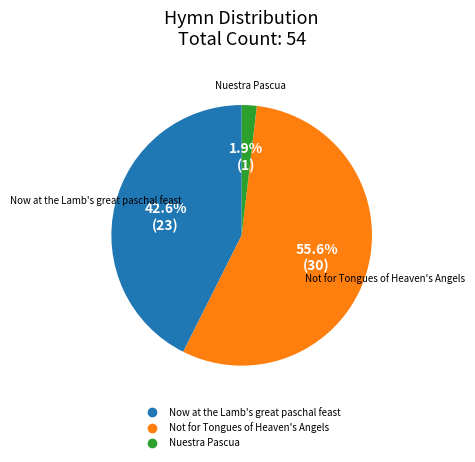

What percentage is the Nuestra Pascua slice, to the nearest percent?

2%